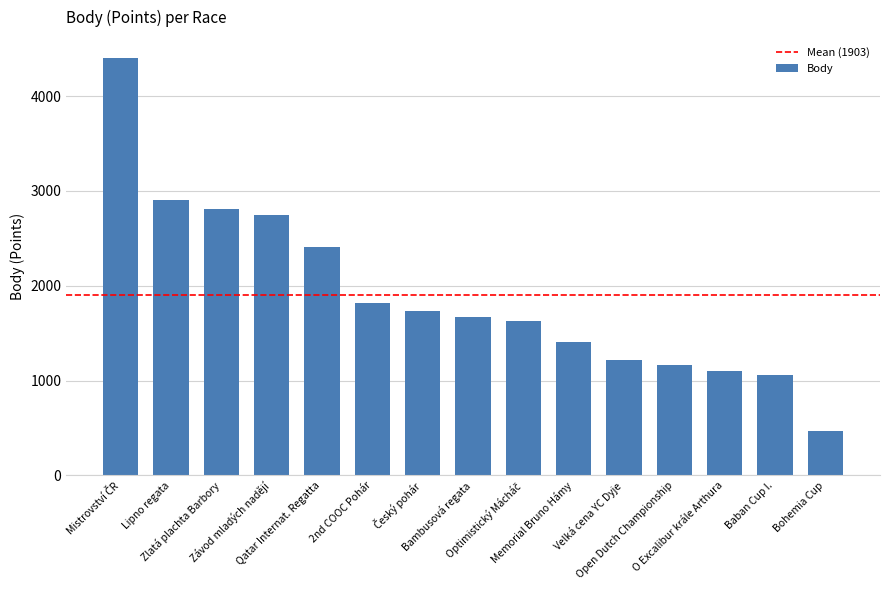

What is the sum of all values?

28539